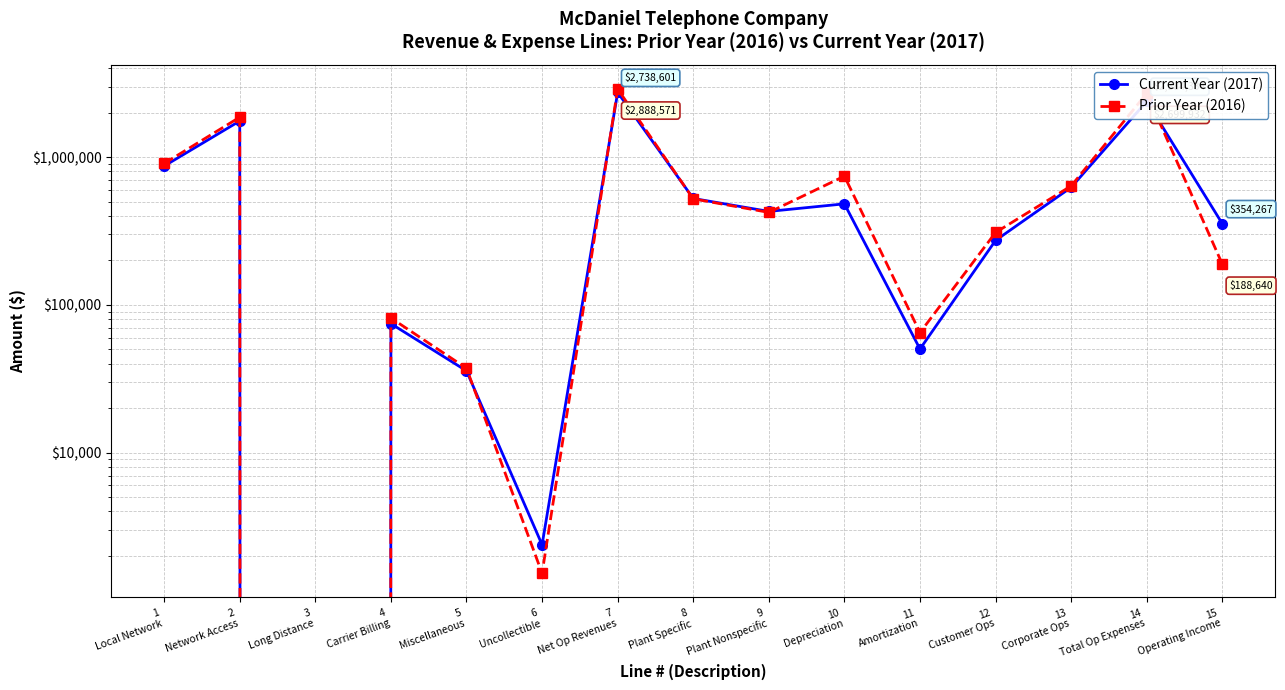

Is it true that Prior Year (2016) equals 1469785.3 at 3
Long Distance?

False